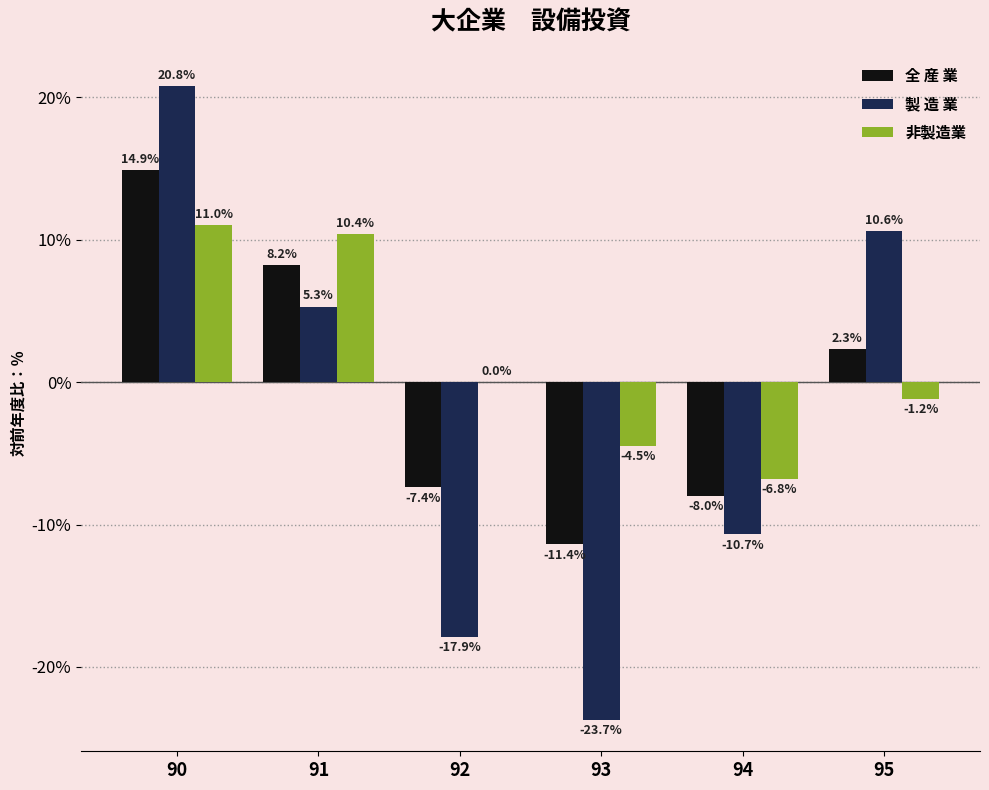

At which label is 製 造 業 closest to -1?

91